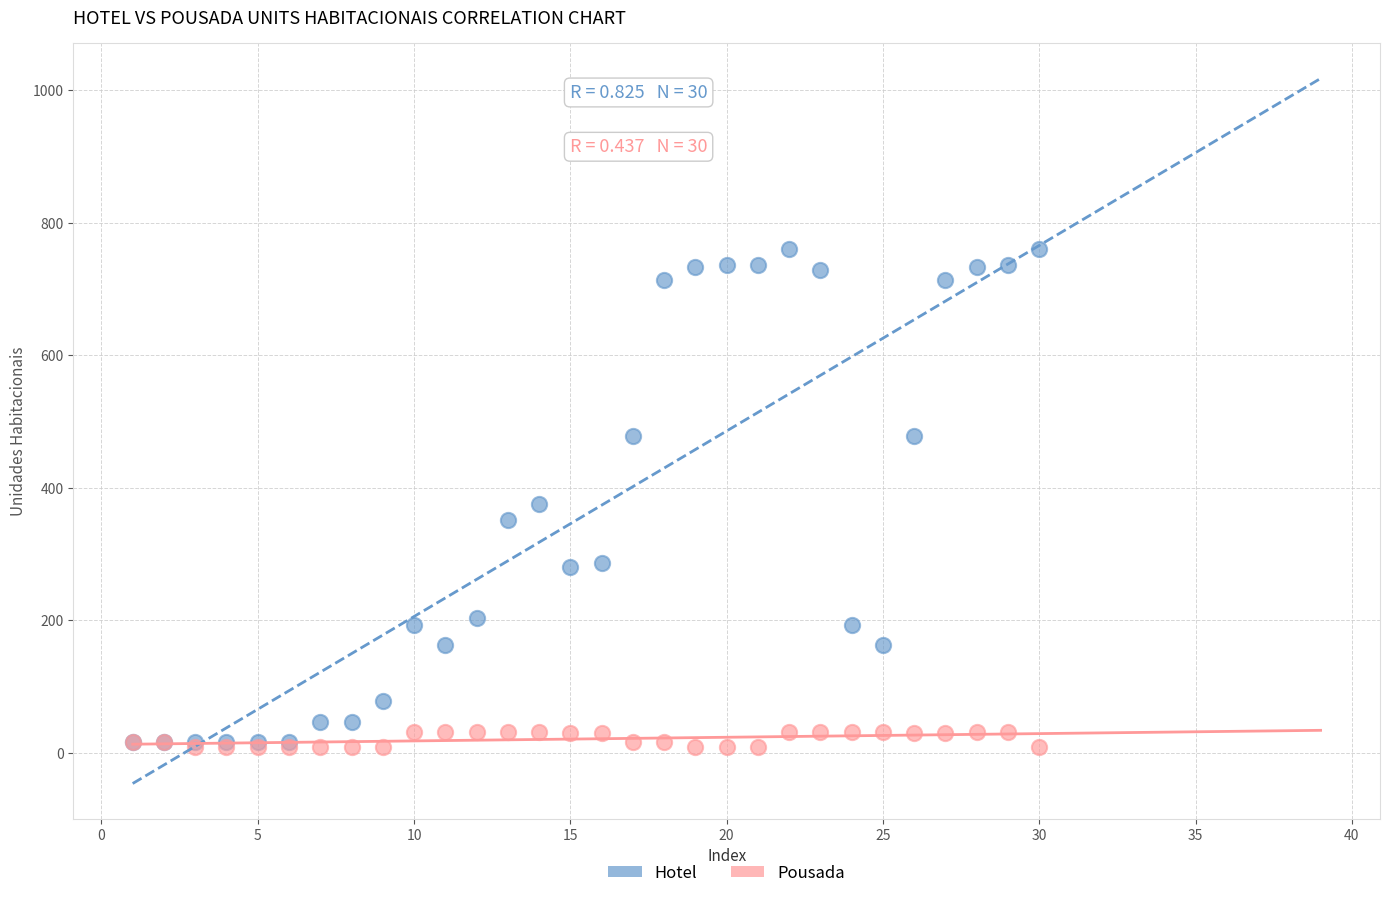

In the Hotel series, what Y value is closest to 388?

375